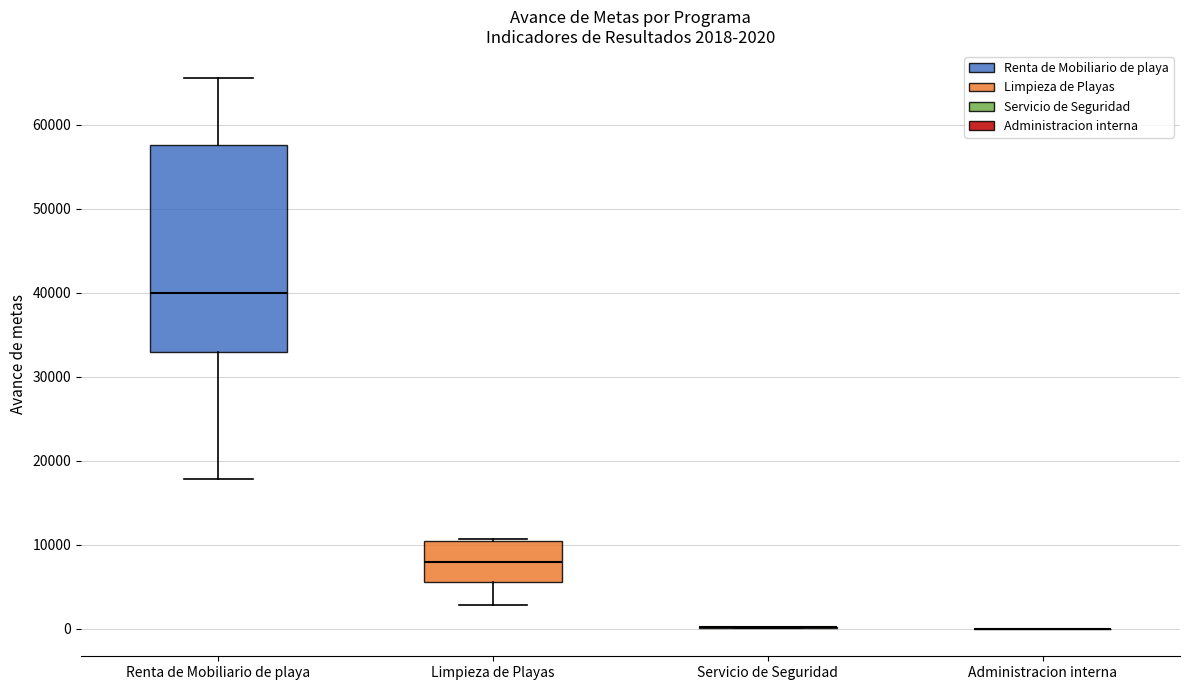

Comparing the boxes themselves (not the whiskers), which one is the tallest?

Renta de Mobiliario de playa